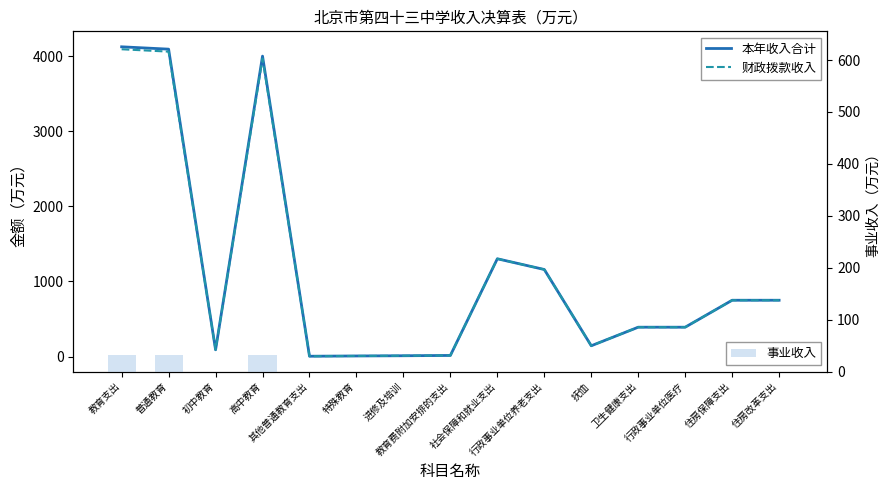

Where is 事业收入 nearest to the value 16?

初中教育